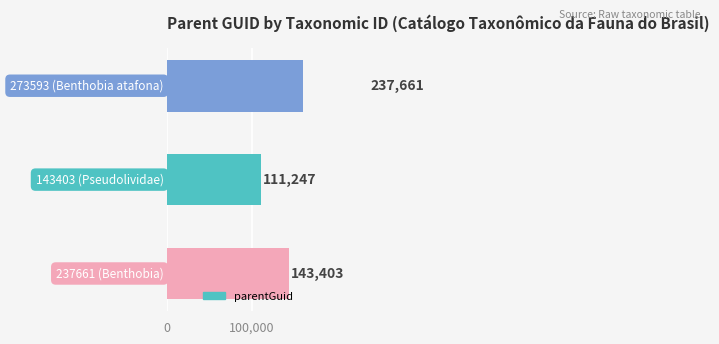

Reading left to right, list all the values displayed in this chart.

143403	111247	237661